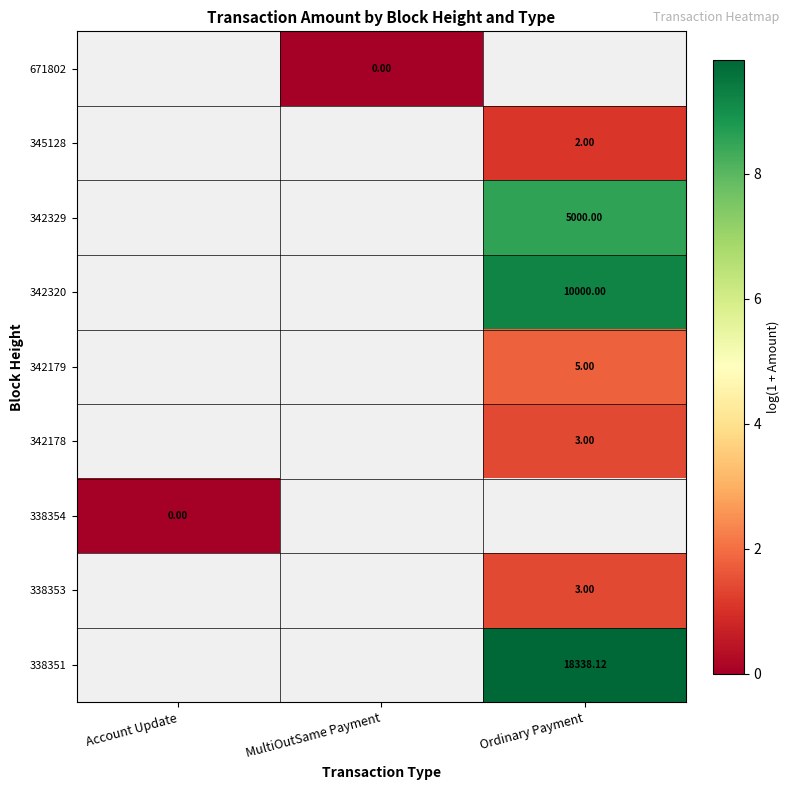

Rank the categories by 338353 value from highest to lowest.

Account Update, MultiOutSame Payment, Ordinary Payment